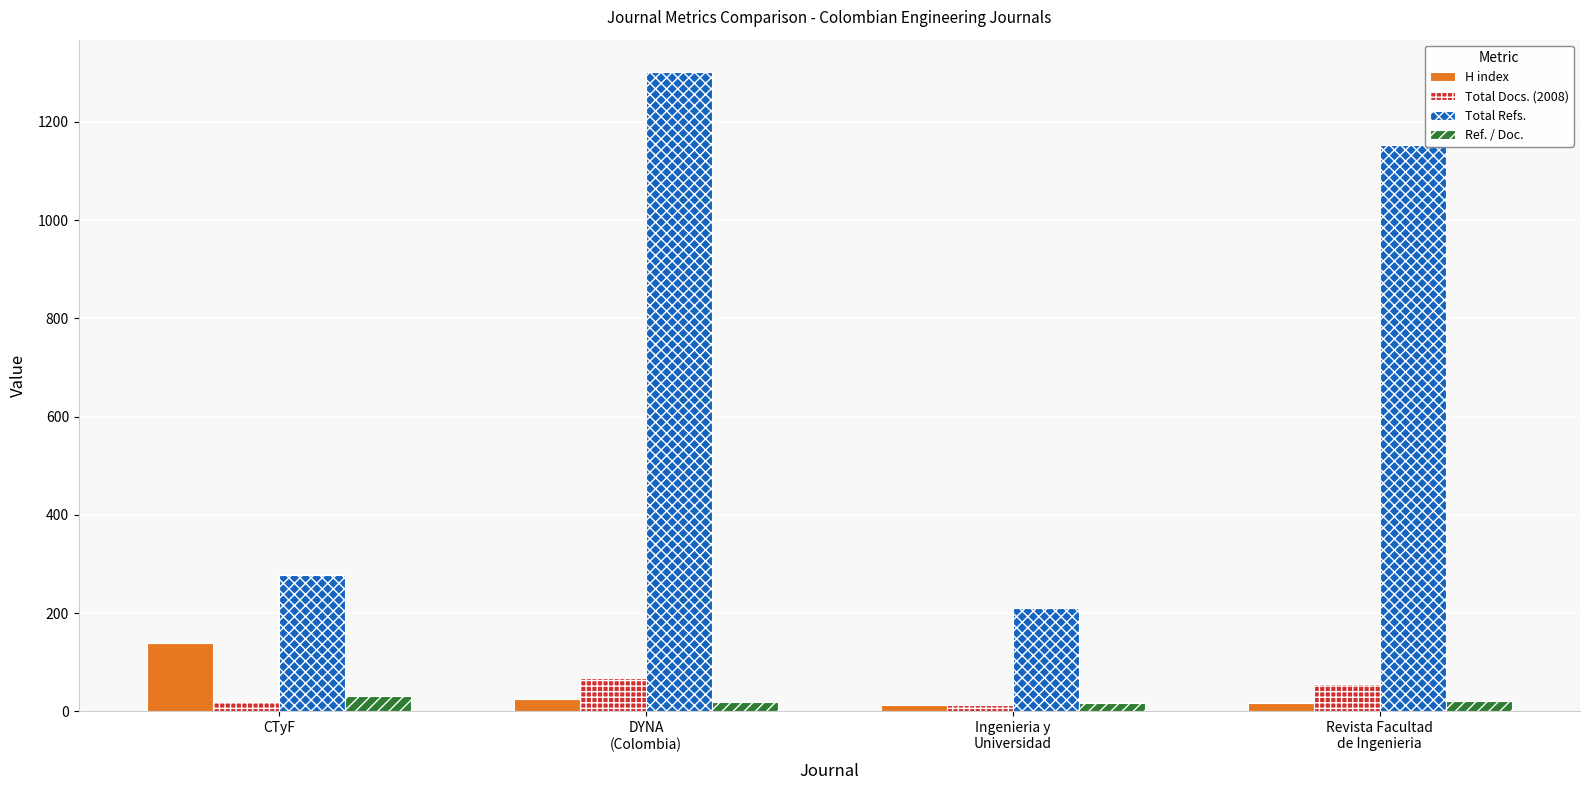

How many data points in Ref. / Doc. are less than 20?

2